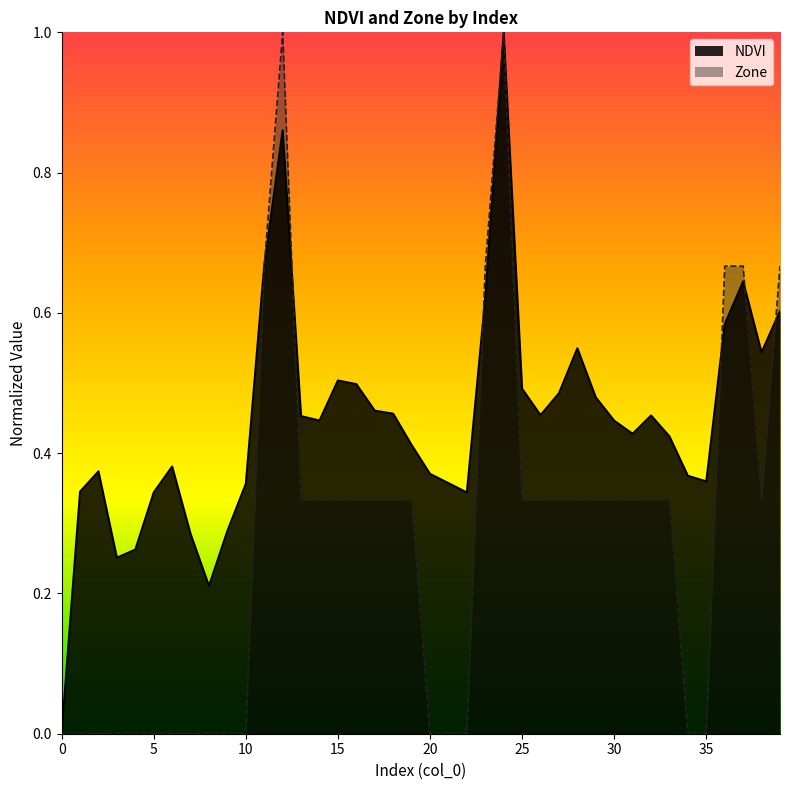

What is the difference between the maximum and second lowest values in the NDVI series?

0.8